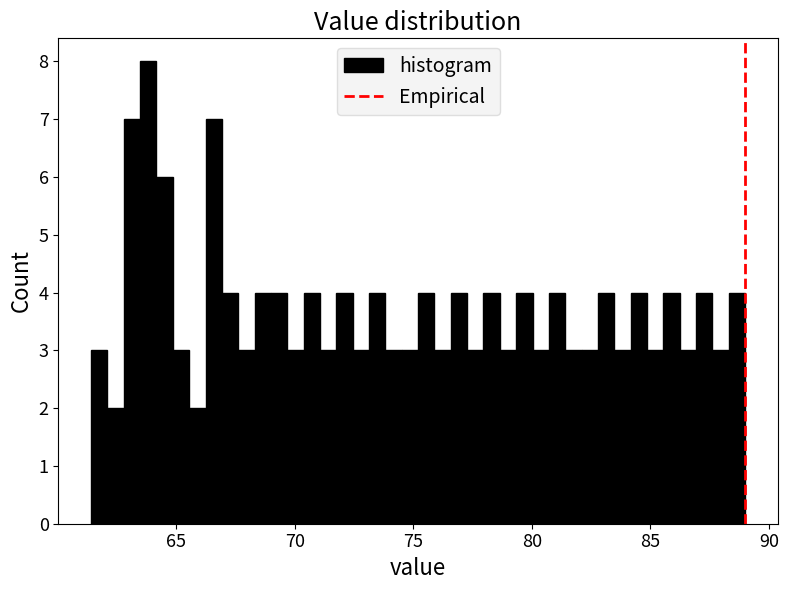

Around what value on the x-axis is the tallest bar? Give the approximate position of its centre, as read against the axis.

64.0